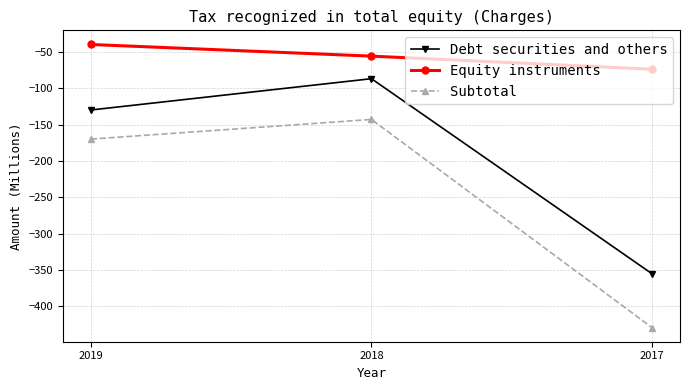

List the labels in order of Subtotal value, smallest first.

2017, 2019, 2018